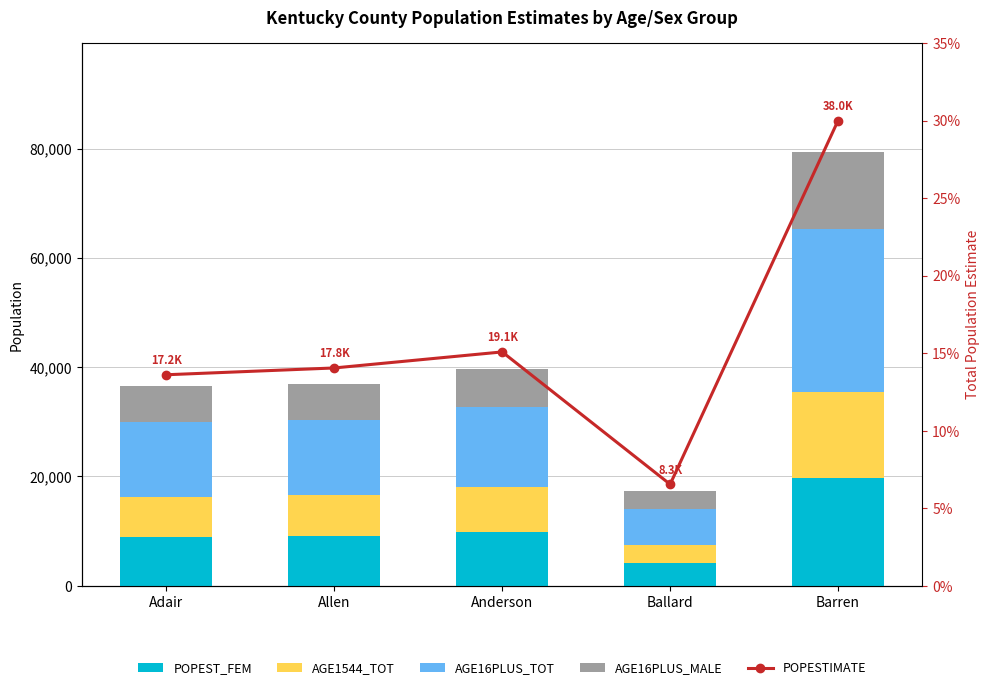

The AGE16PLUS_MALE series shows 7004.0 at Anderson. True or false?

True